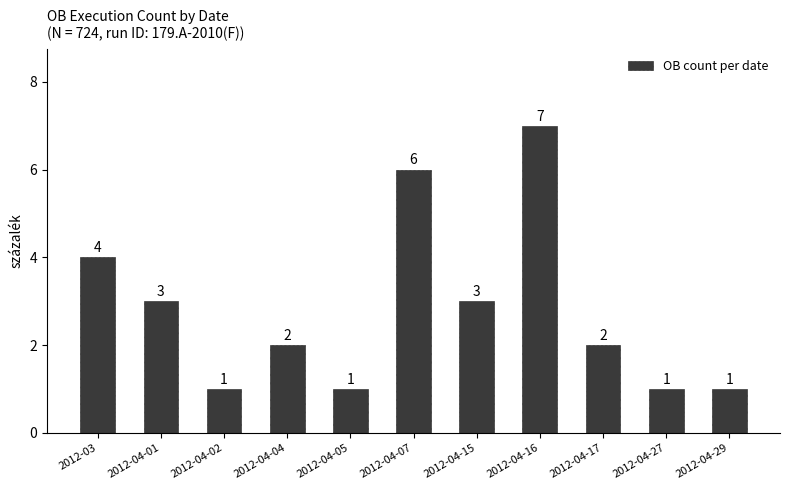

Count the values in the range 1 to 4.

9